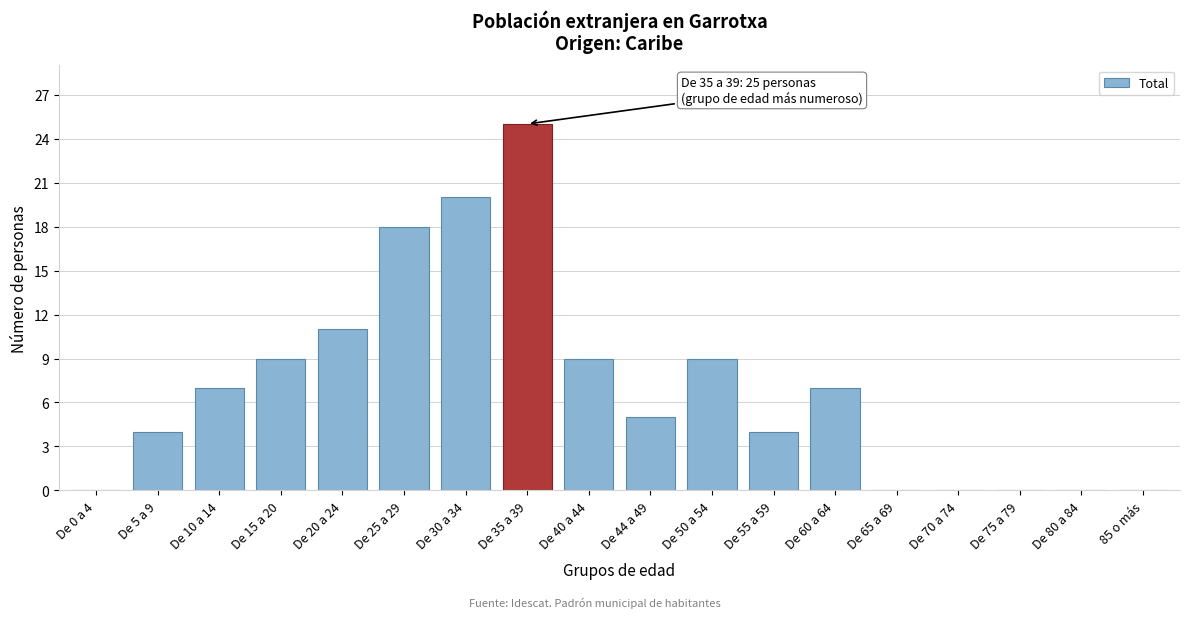

Reading right to left, list all the values displayed in this chart.

85 o más=0	De 80 a 84=0	De 75 a 79=0	De 70 a 74=0	De 65 a 69=0	De 60 a 64=7	De 55 a 59=4	De 50 a 54=9	De 44 a 49=5	De 40 a 44=9	De 35 a 39=25	De 30 a 34=20	De 25 a 29=18	De 20 a 24=11	De 15 a 20=9	De 10 a 14=7	De 5 a 9=4	De 0 a 4=0